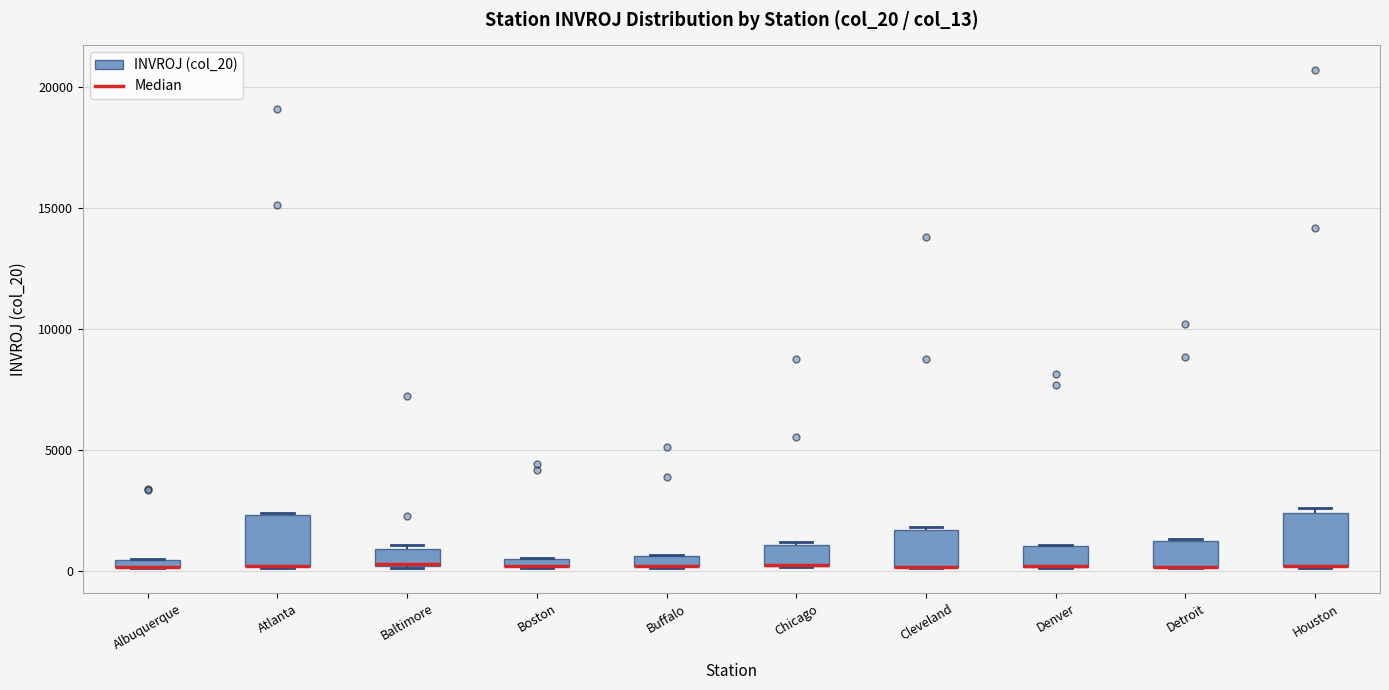

Where is the upper edge of the box for Chicago on the y-axis? The values are not printed on the chart, so give them approximately, as read against the axis.

1000